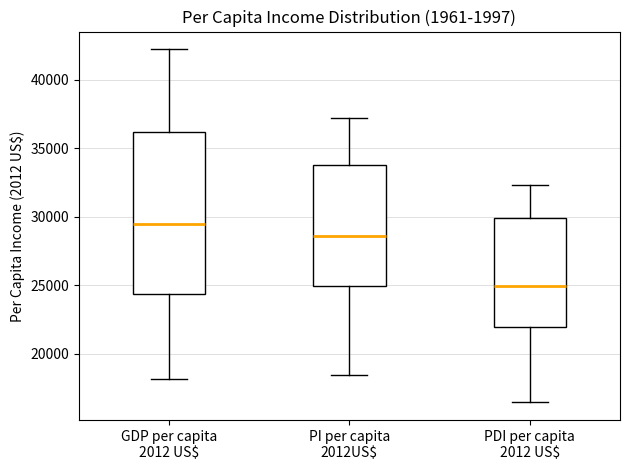

Which box is the tallest, from its lower edge to its upper edge?

GDP per capita 2012 US$